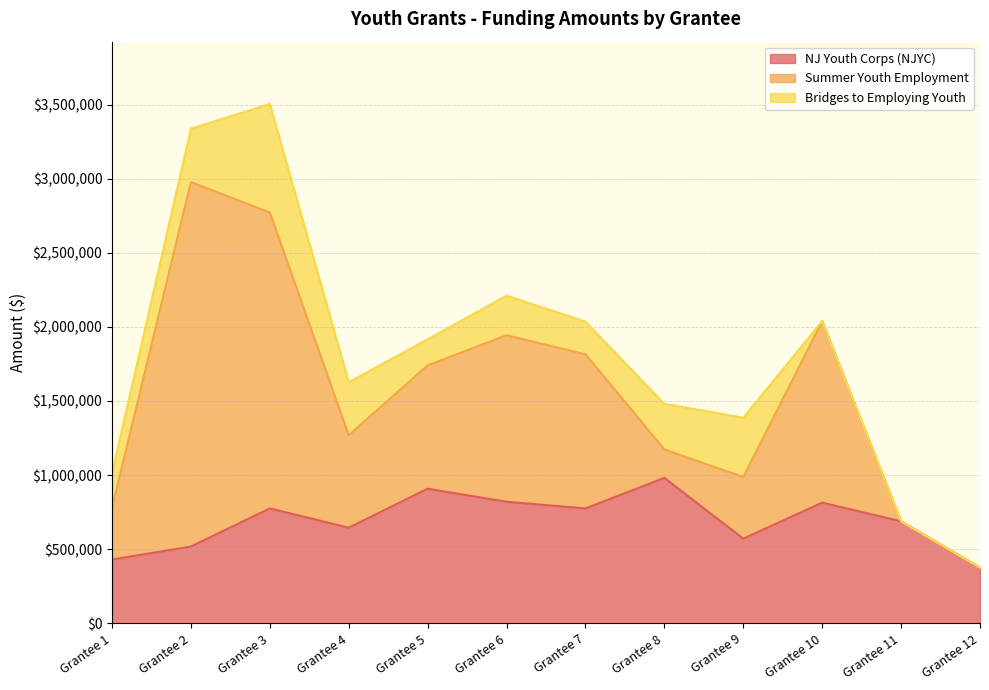

List the labels in order of Bridges to Employing Youth value, smallest first.

Grantee 10, Grantee 11, Grantee 12, Grantee 5, Grantee 7, Grantee 1, Grantee 6, Grantee 8, Grantee 4, Grantee 2, Grantee 9, Grantee 3